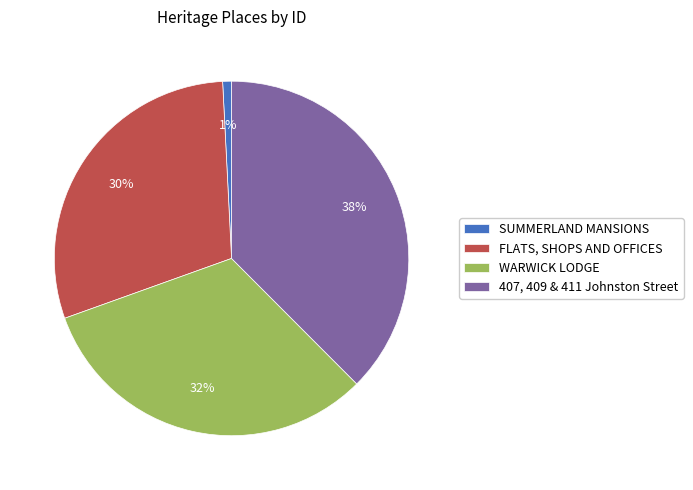

Rank the categories by value from lowest to highest.

SUMMERLAND MANSIONS, FLATS, SHOPS AND OFFICES, WARWICK LODGE, 407, 409 & 411 Johnston Street